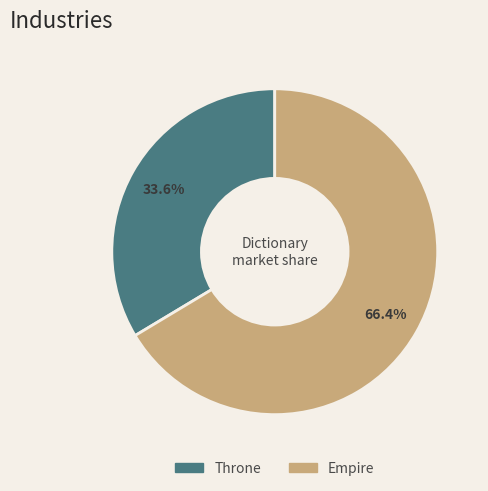

How many segments does this pie chart have?

2